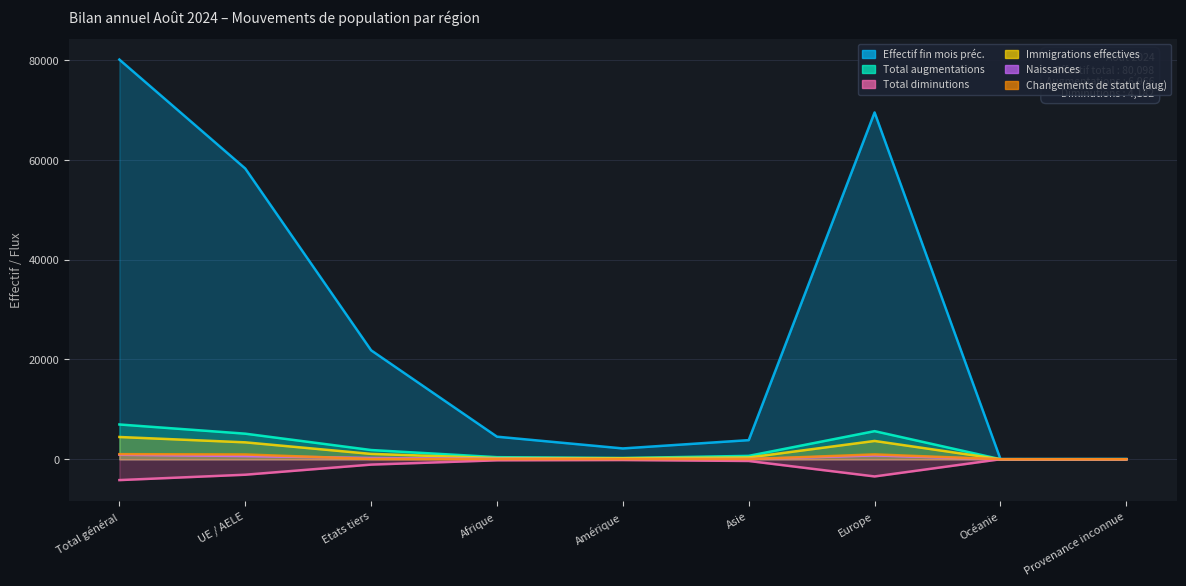

At how many categories does at least one series exceed 15294?

4